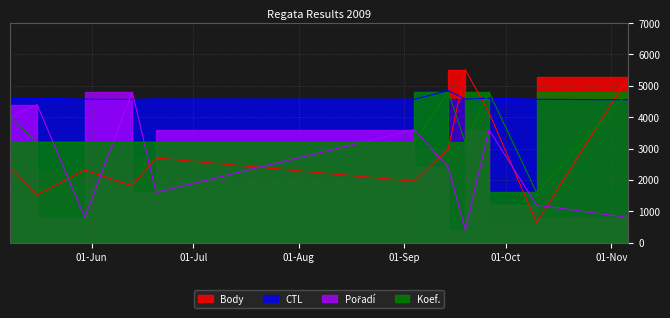

Where does the Koef. series first go above 3200?

2009-05-08